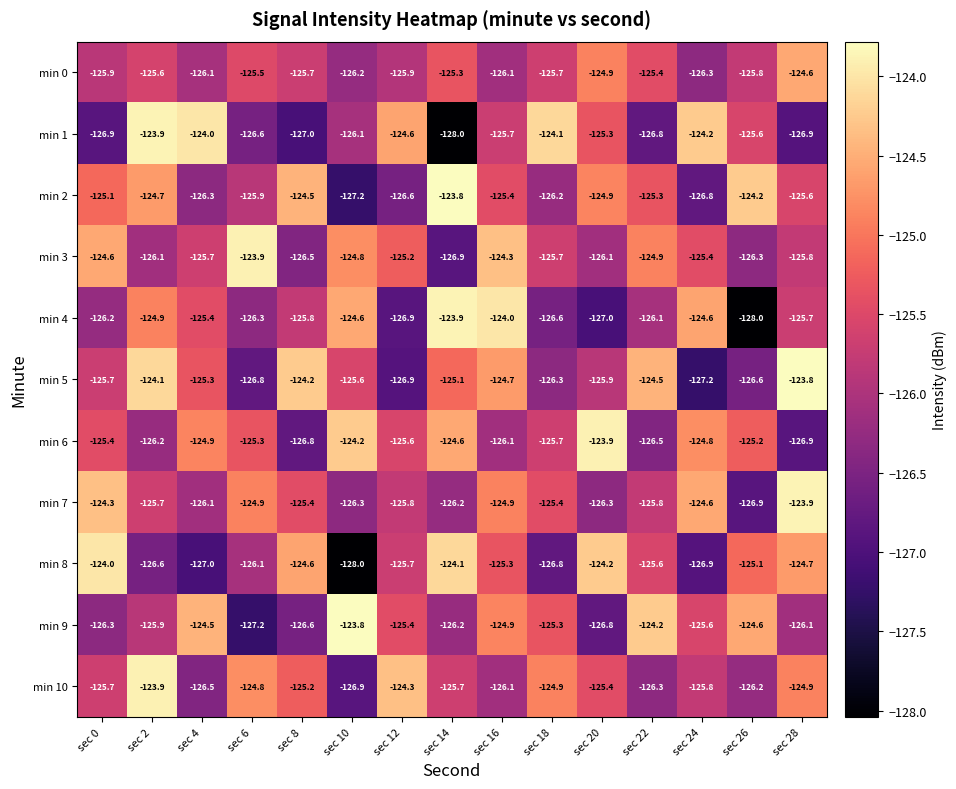

What is the lowest value of the min 10 series?

-126.9